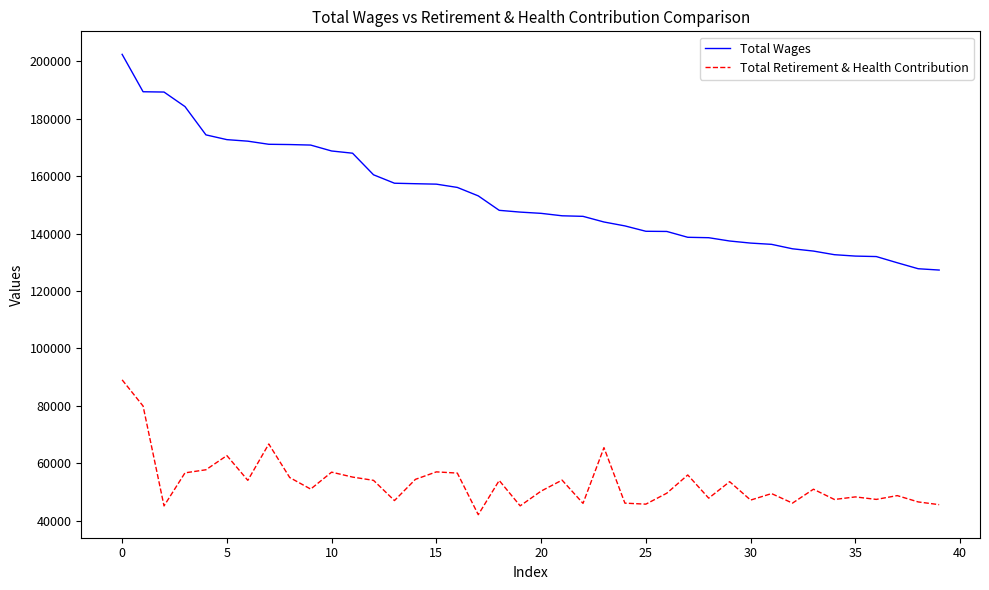

Count the number of categories in the chart.

40